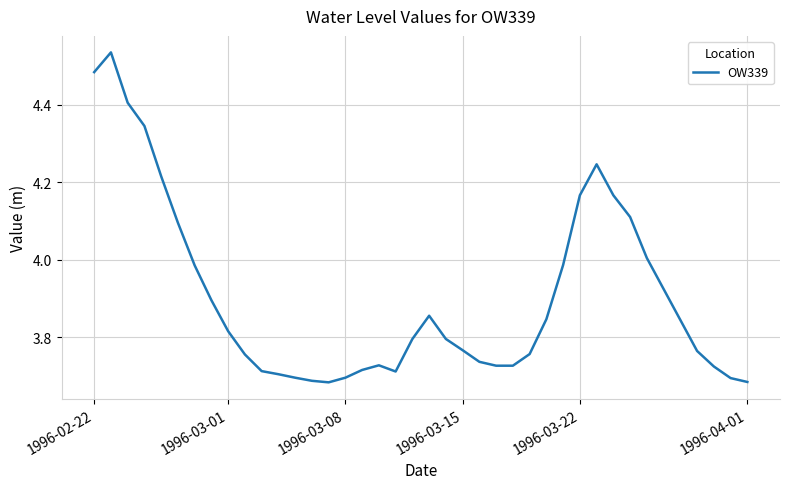

How many points are higher than both their immediate neighbors (excluding endpoints)?

4